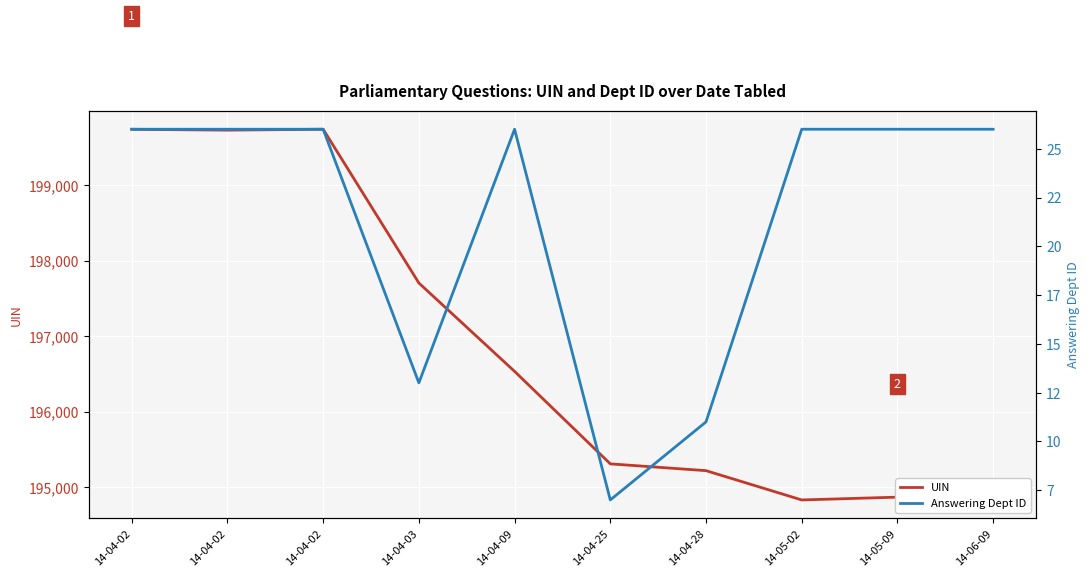

What is the value of the Answering Dept ID point at the 5th from the left?

26